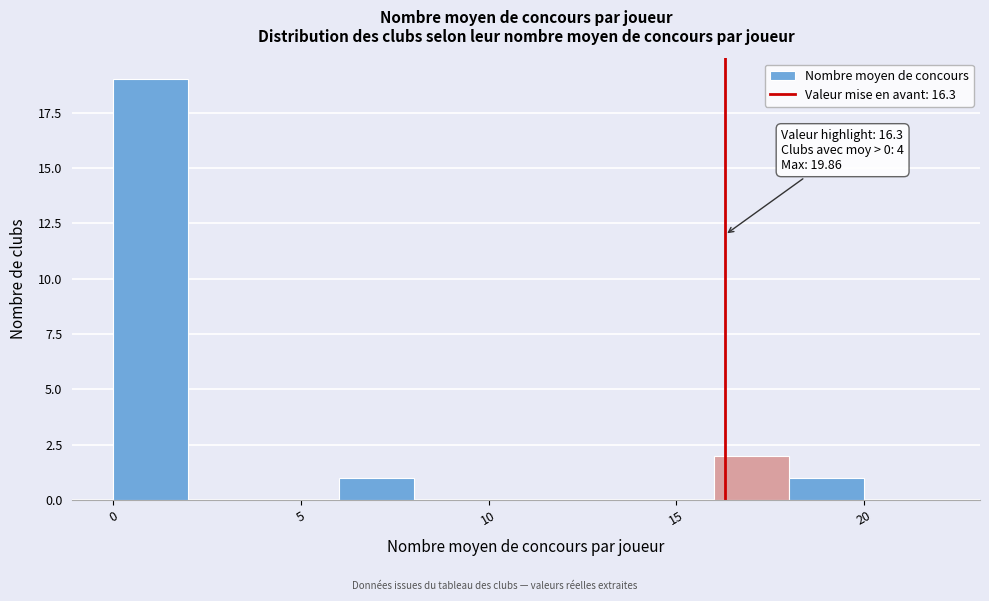

Over which range of the x-axis is the bar tallest?

0 to 2